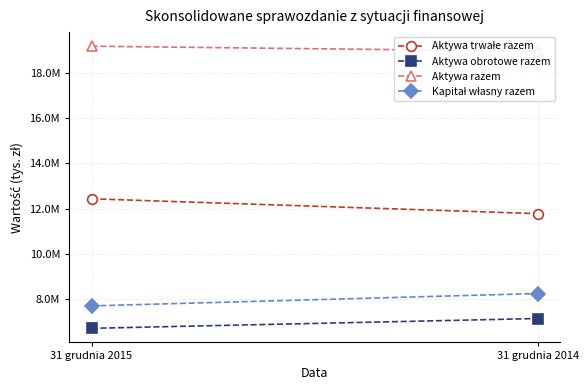

What is the average value of the Aktywa obrotowe razem series?

6939046